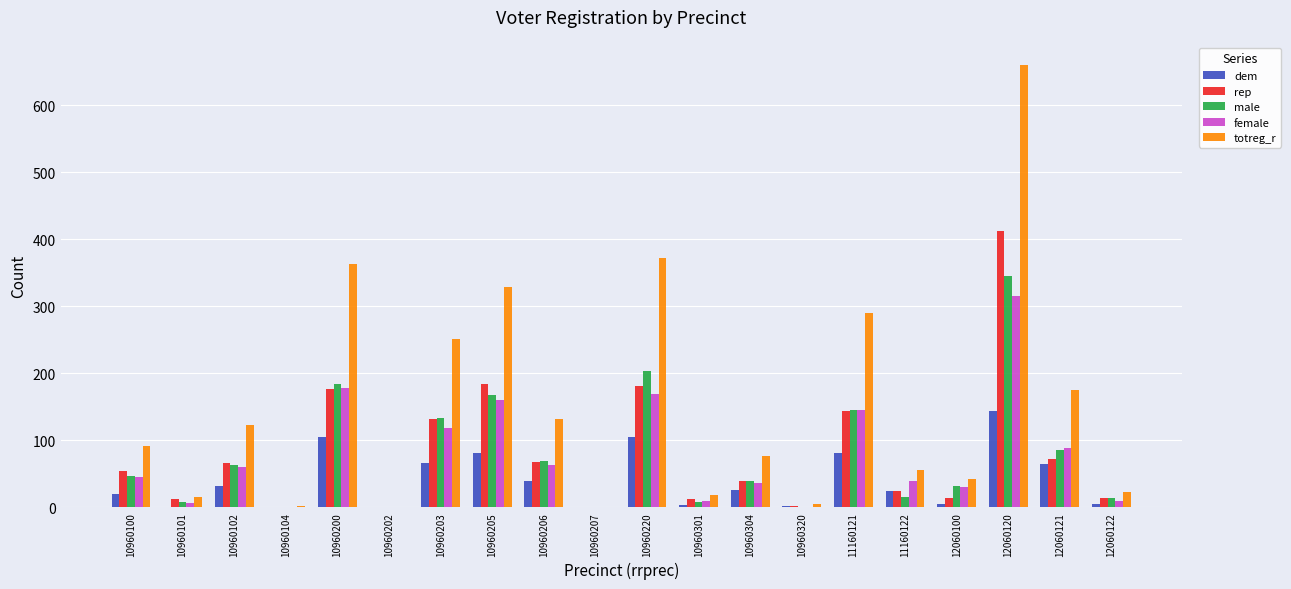

The value of totreg_r at 10960207 is 1. True or false?

True